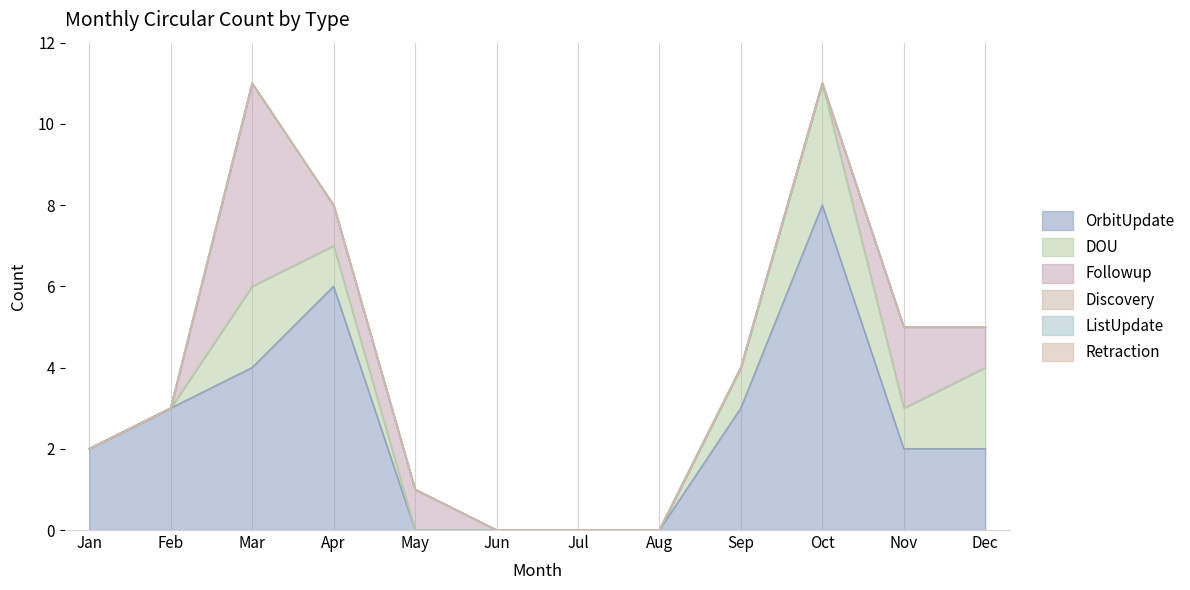

Where is the first local maximum for OrbitUpdate?

Apr